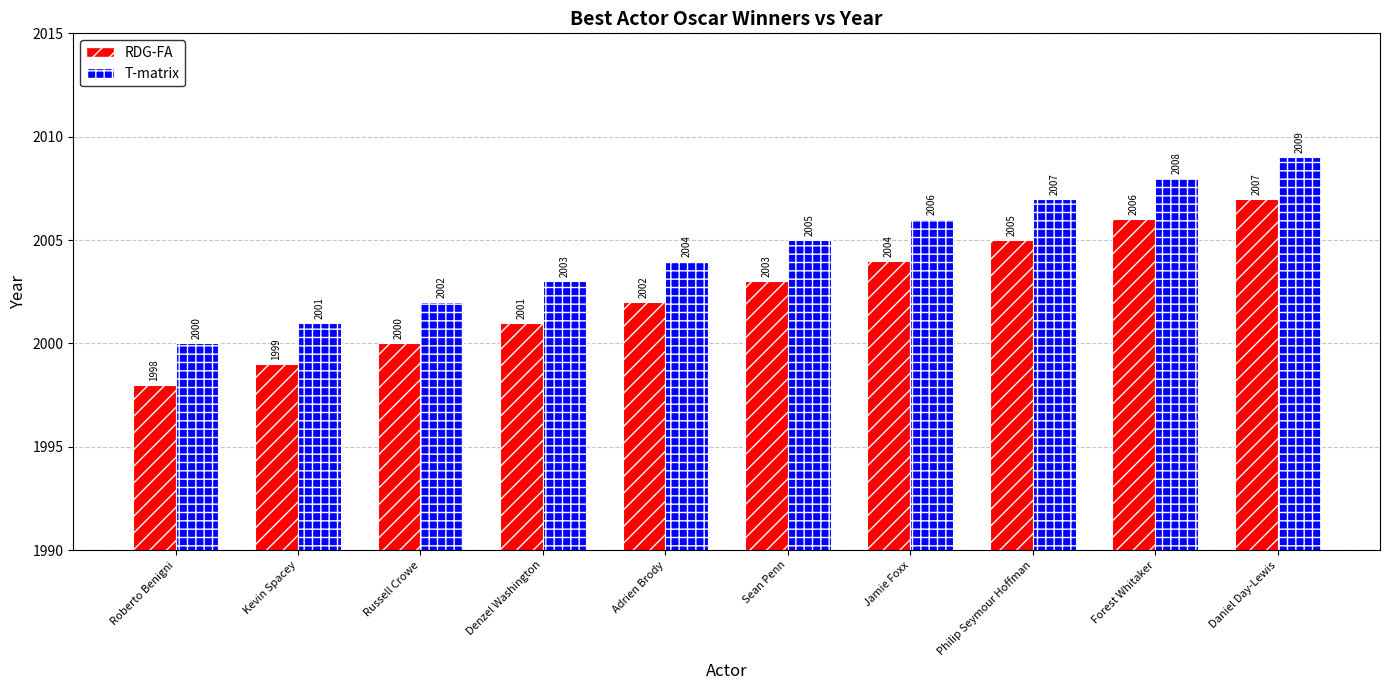

What is the difference between the second highest and minimum values in the T-matrix series?

8